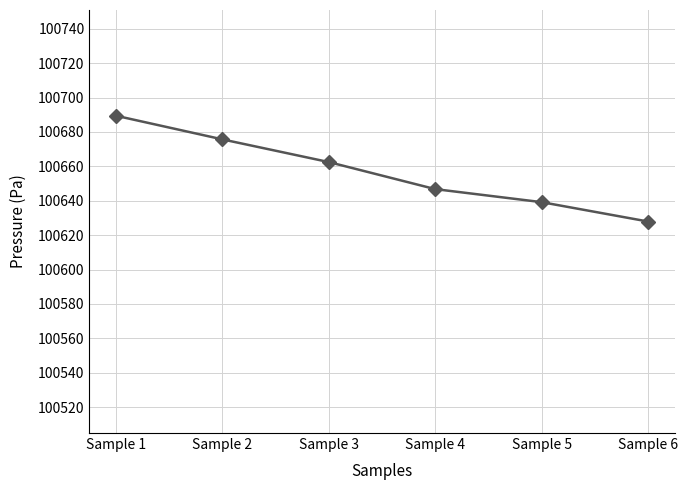

What is the minimum value shown in the chart?

100627.9